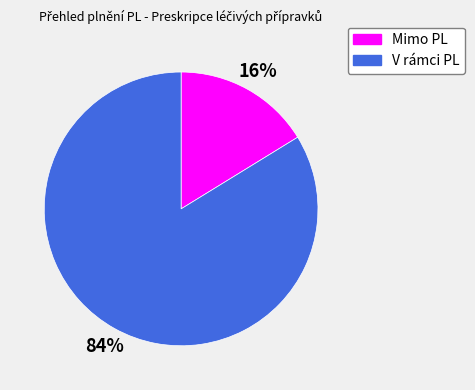

The Mimo PL slice represents 10% of the pie. True or false?

False